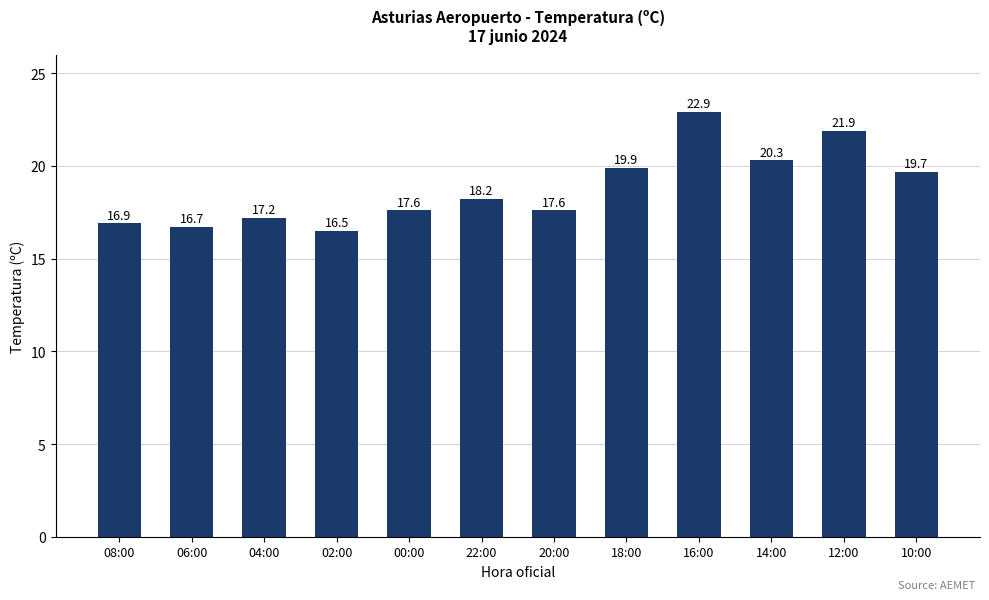

How many distinct data groups are displayed?

1